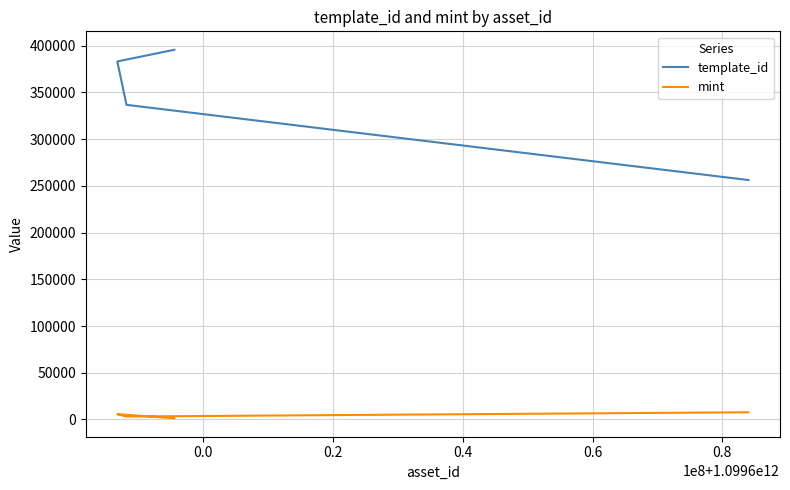

Does the chart display data point markers on the line(s)?

No